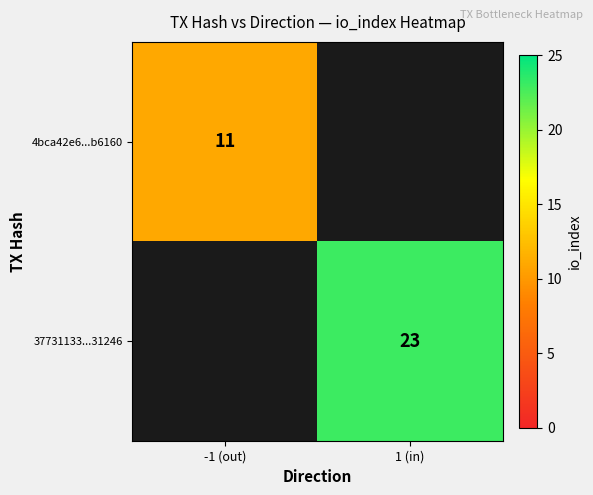

The value of 4bca42e6...b6160 at -1 (out) is 11. True or false?

True